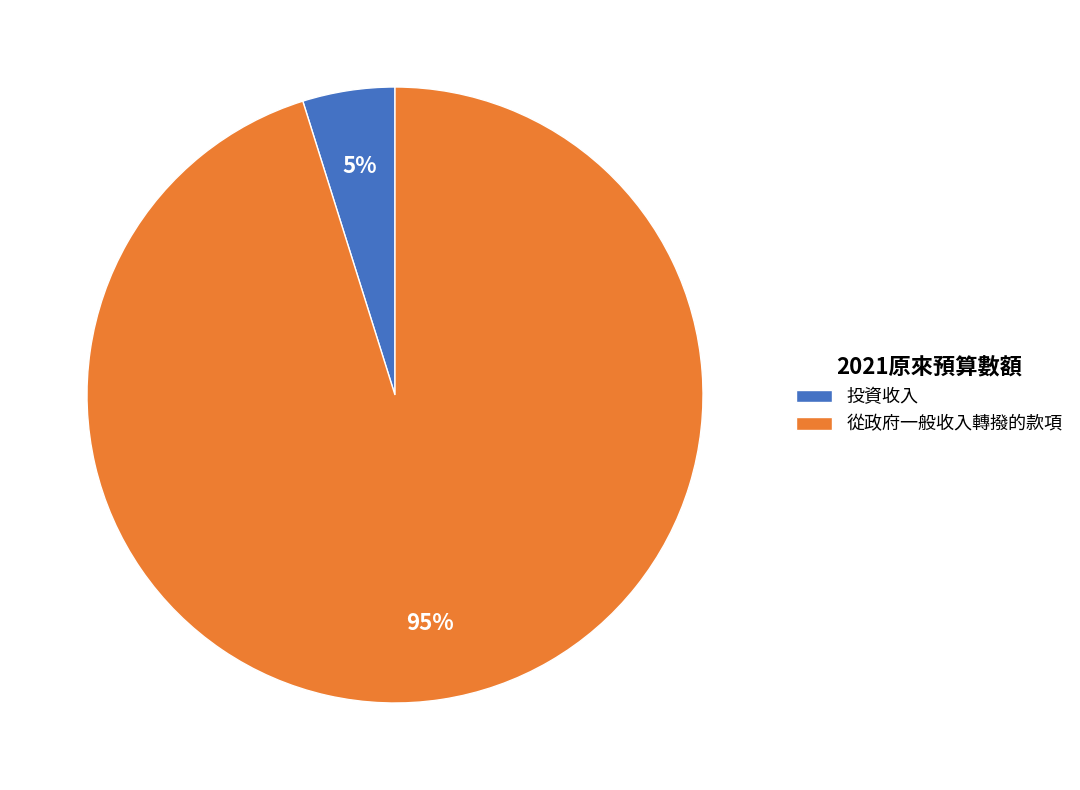

Is it true that 從政府一般收入轉撥的款項 is 95% of the pie?

True